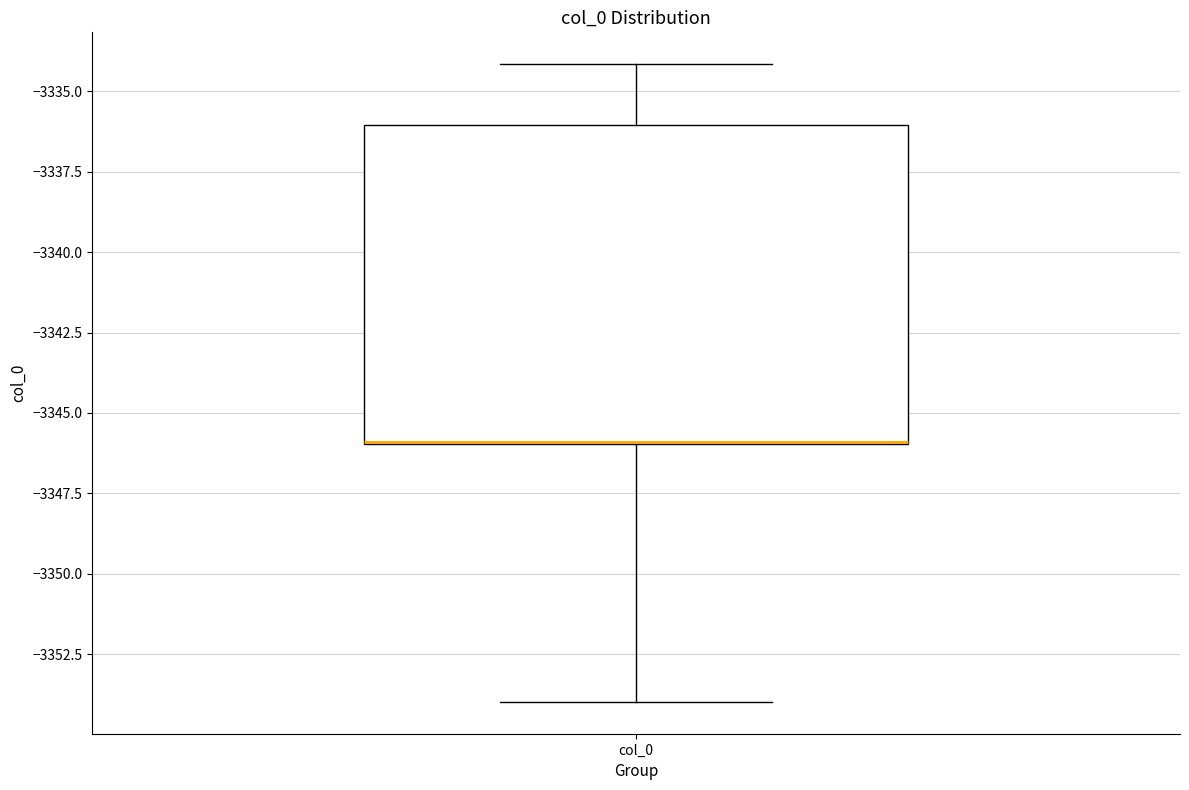

Transcribe this box plot: give where the median line is, the range the box spans, and where the two whiskers end, as read against the y-axis. The values are not printed on the chart, so give them approximately, as read against the axis.

median -3346 (drawn on the box's lower edge), box -3346 to -3336, whiskers -3354 to -3334